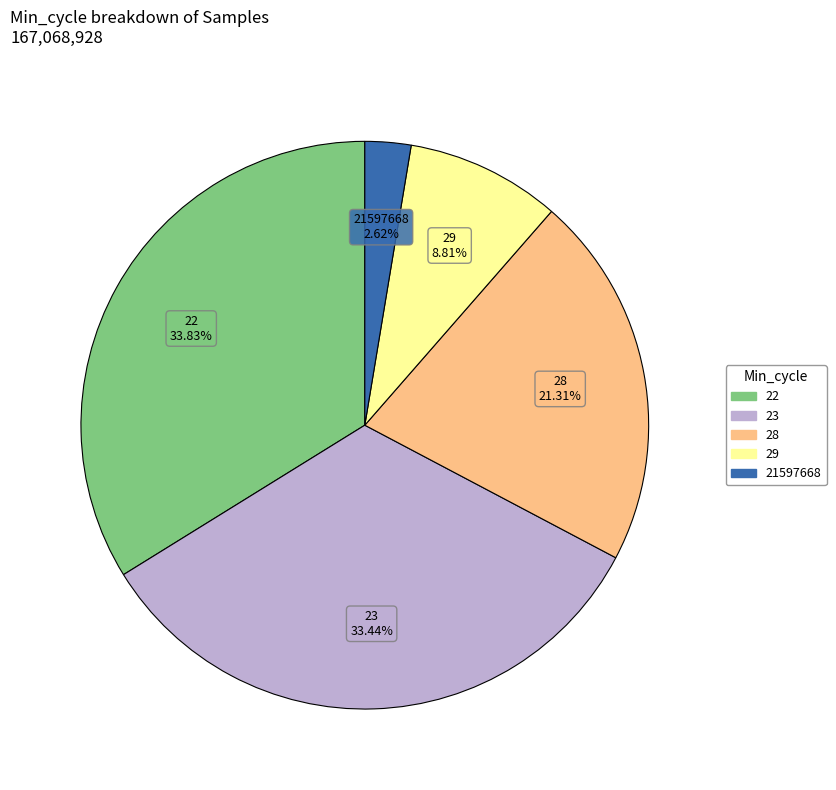

Which category has the smallest portion of the pie?

21597668